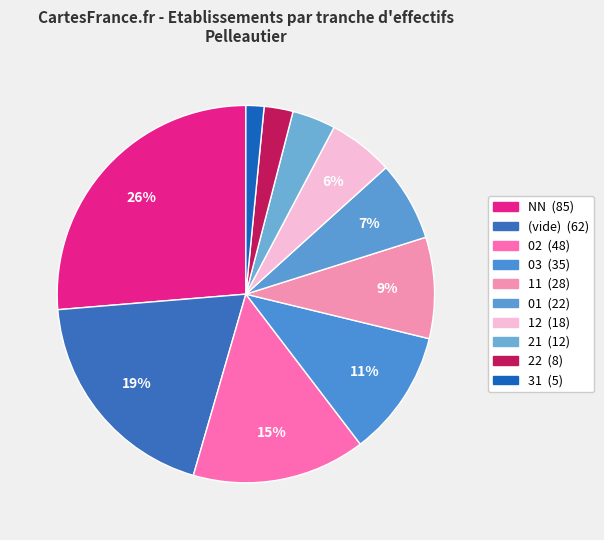

How many slices are in this pie chart?

10